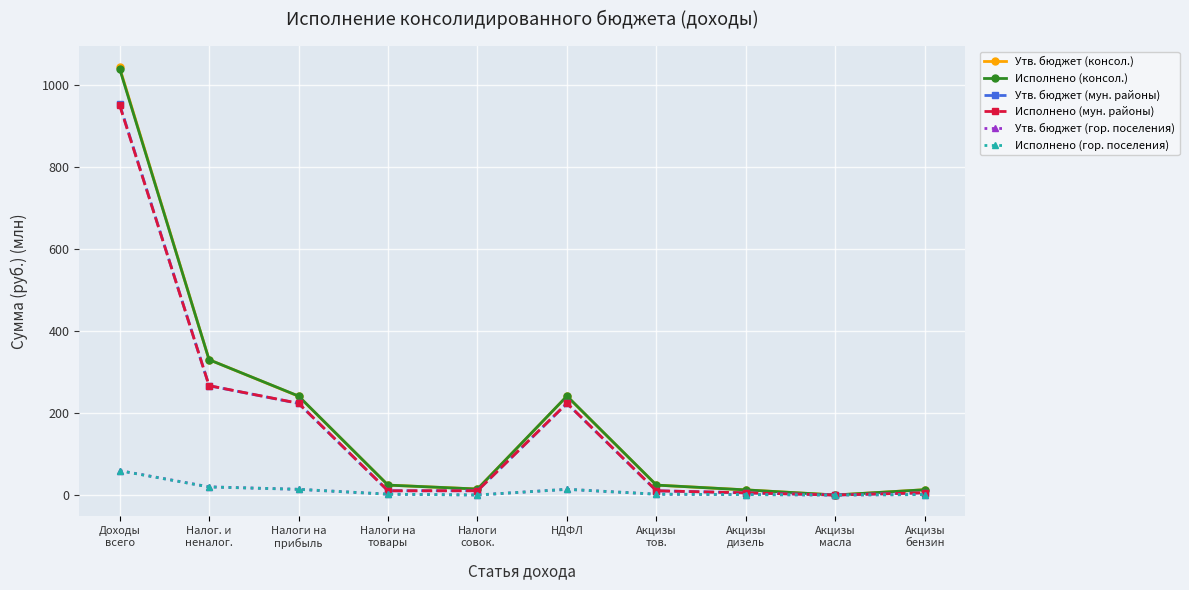

Which series has the largest range (max minus min)?

Утв. бюджет (консол.)